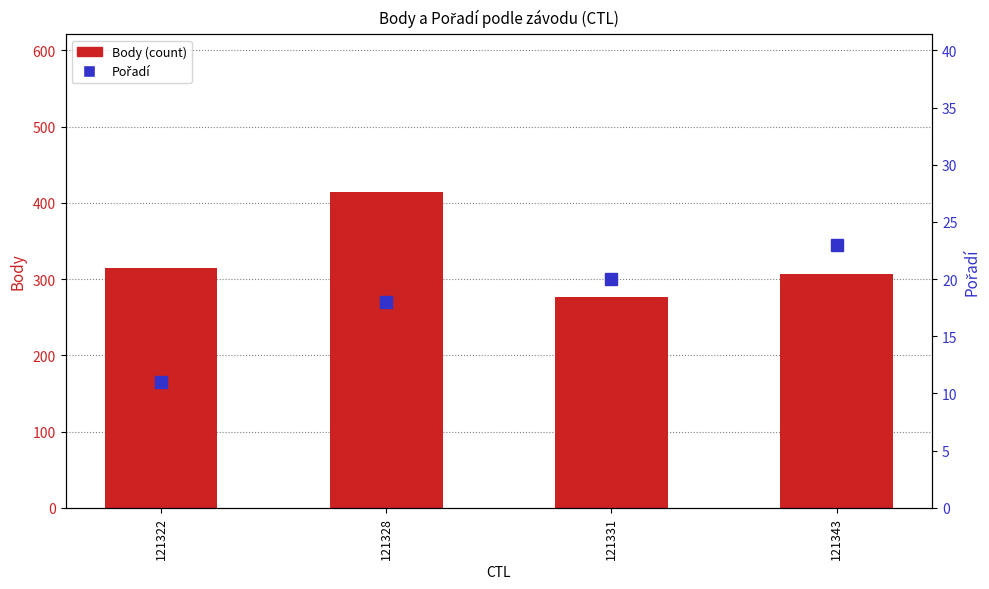

How many groups of bars are there?

4